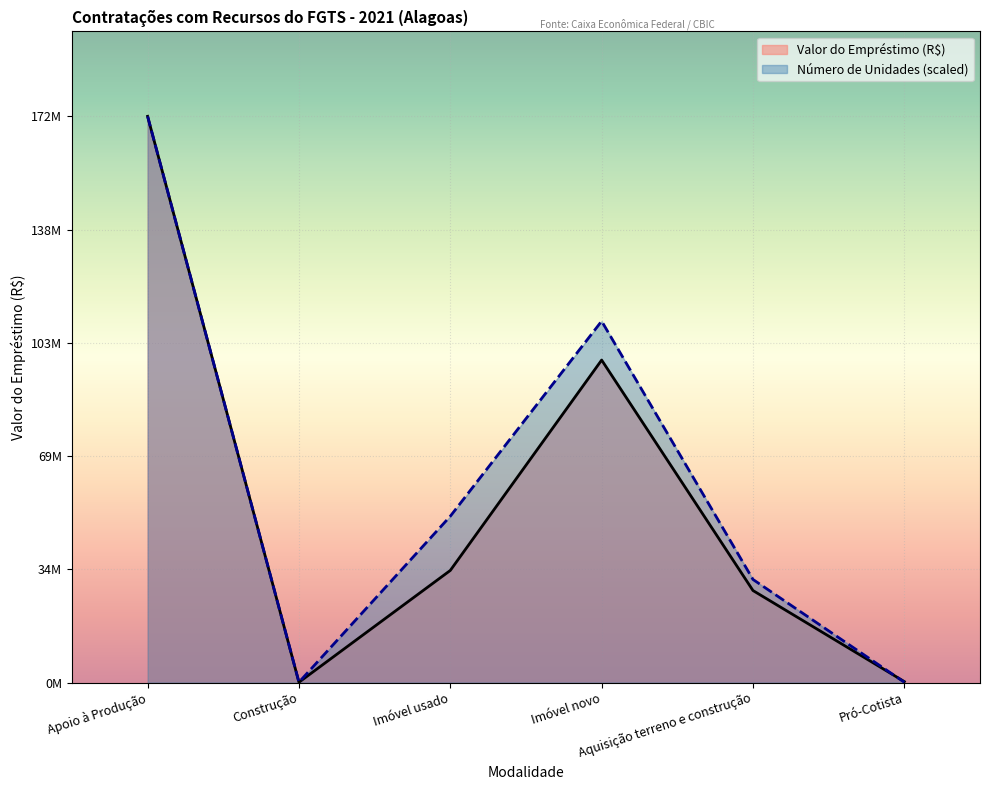

What is the sum of the Número de Unidades values at Imóvel usado and Construção?

50647841.8